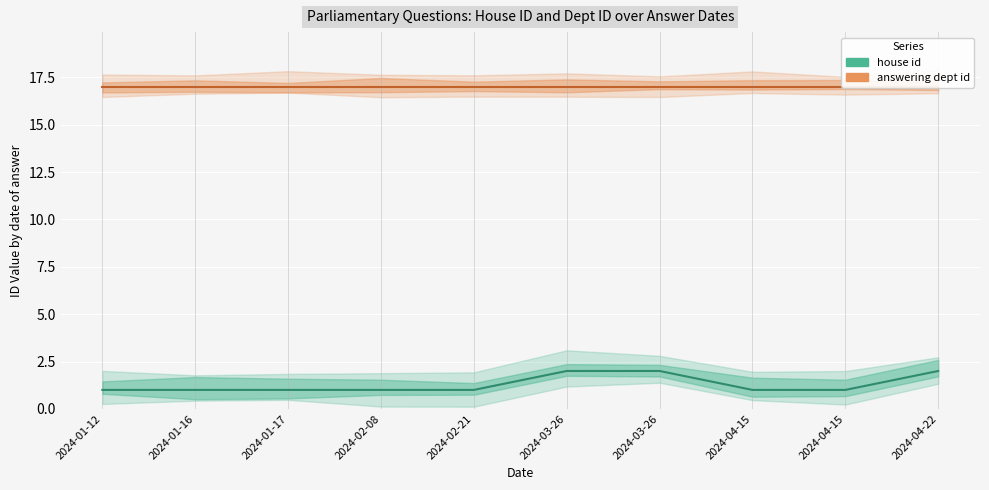

Is the value of answering dept id at 2024-01-17 greater than the value of house id at 2024-02-08?

Yes